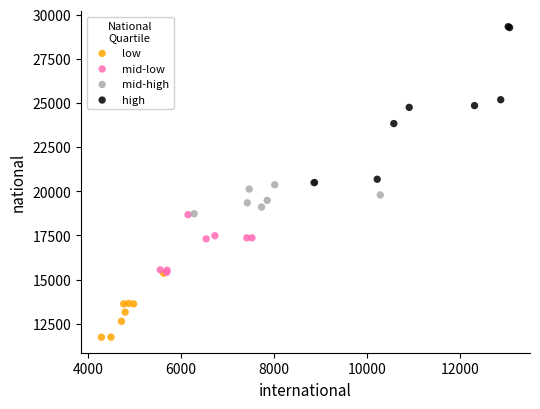

Which series reaches the minimum Y coordinate?

low